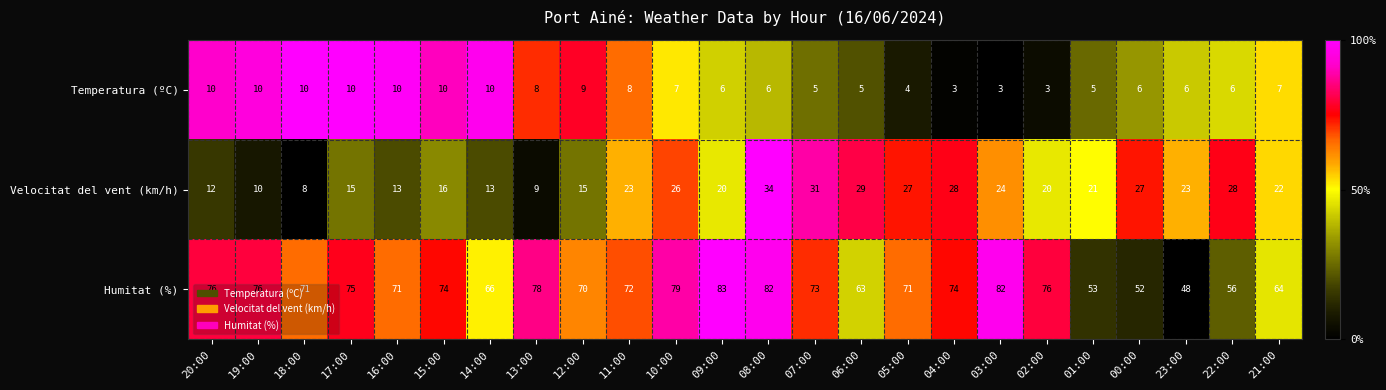

Read the Humitat (%) value at 12:00.

70